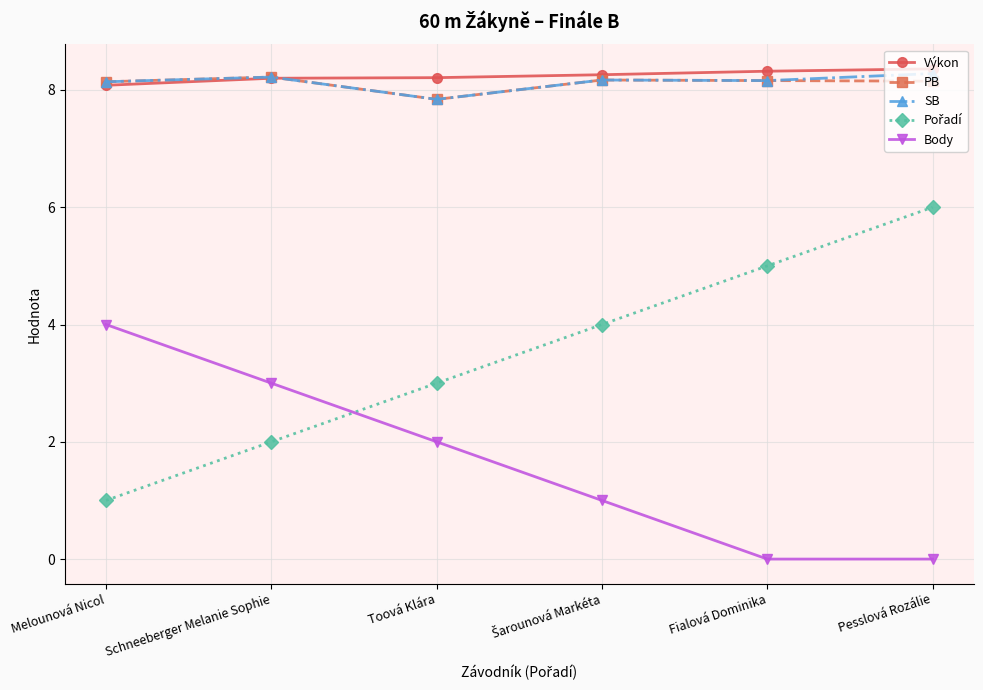

How many times do Výkon and PB cross each other?

1